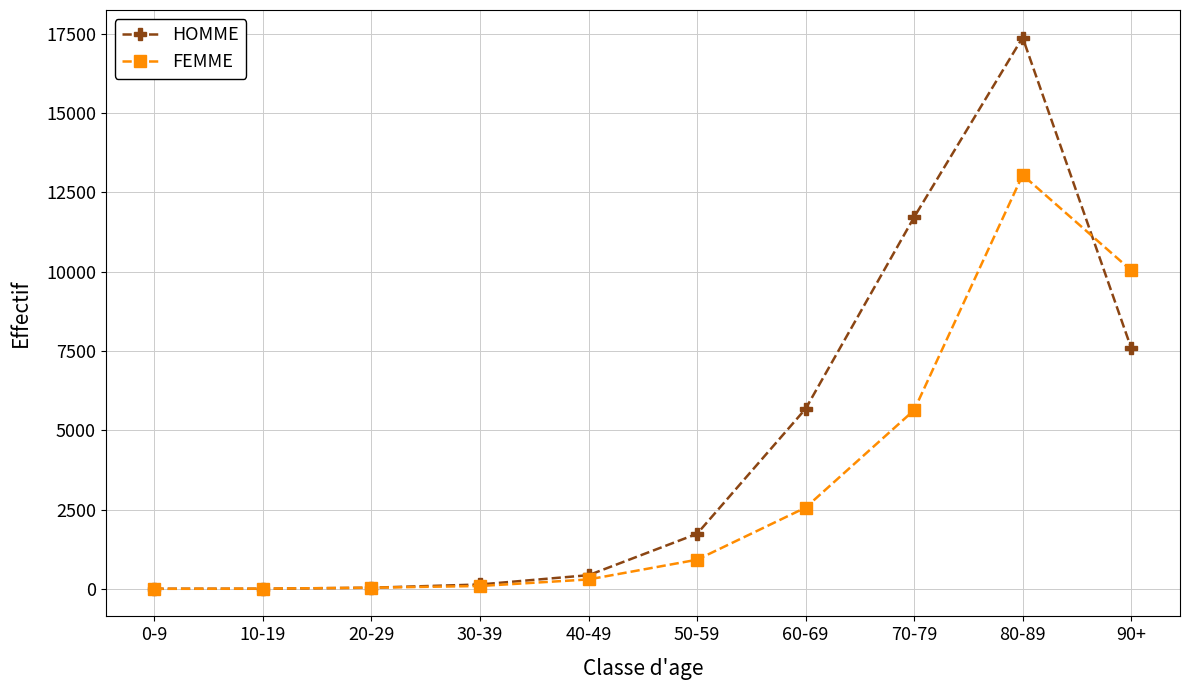

What is the smallest value displayed?

1